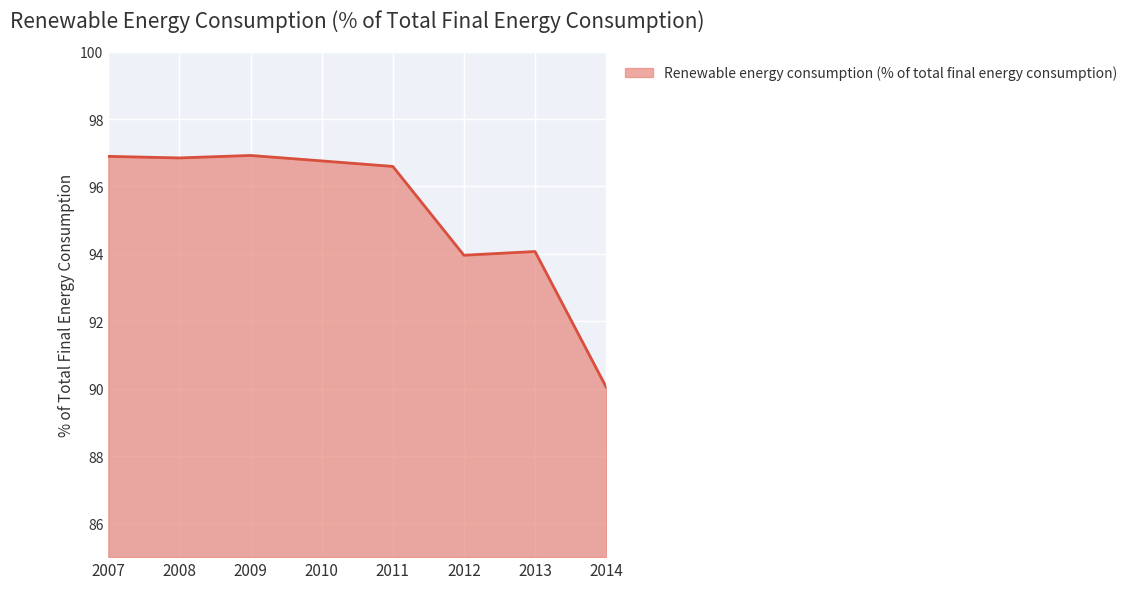

What is the change in value from 2012 to 2014?

-3.9